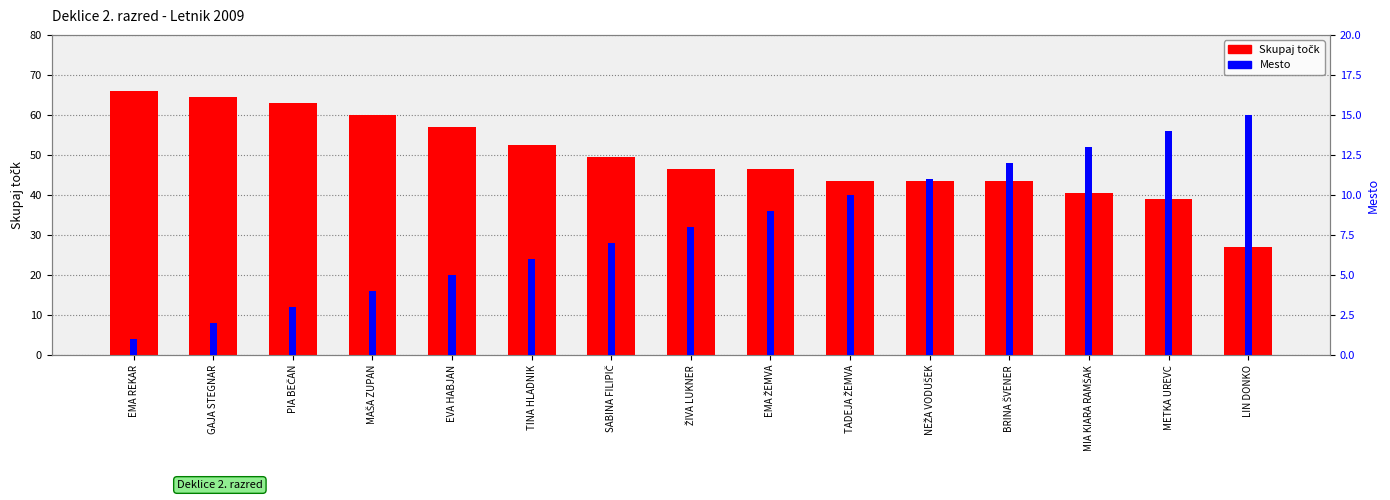

Count the number of data series in this chart.

2